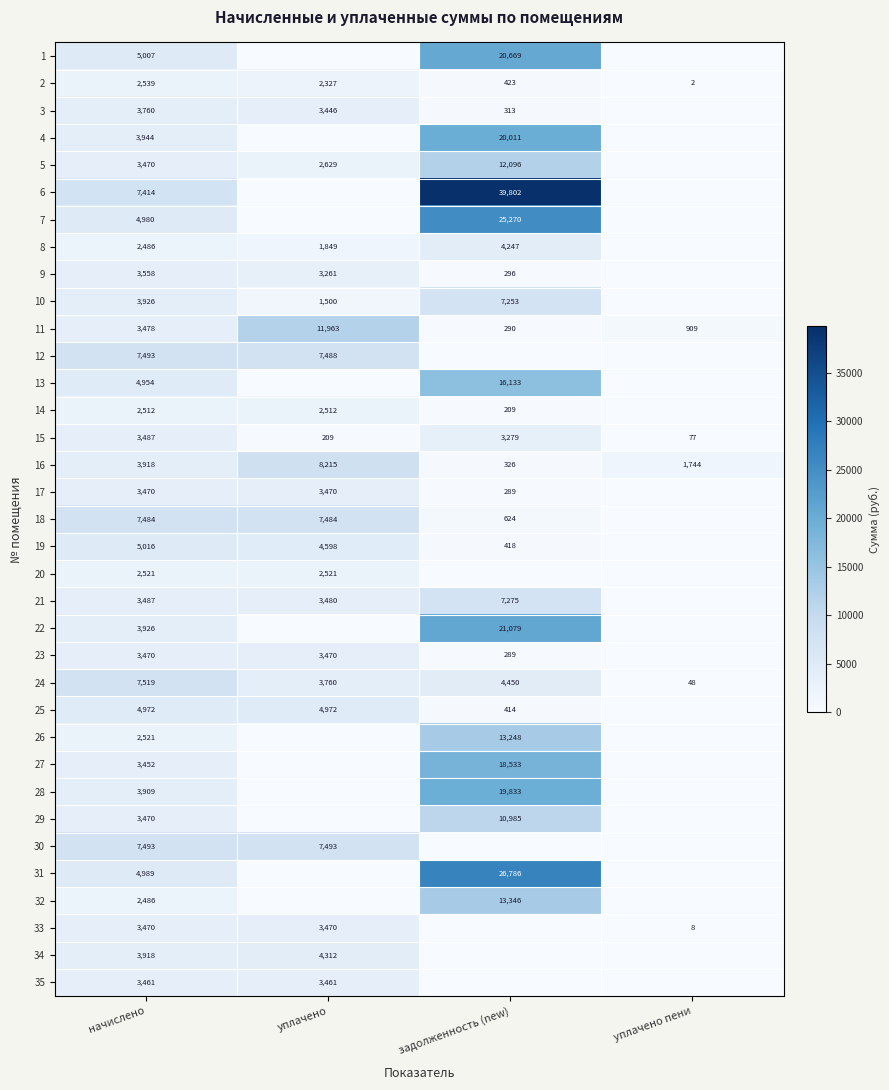

Rank the categories by 2 value from lowest to highest.

уплачено пени, задолженность (new), уплачено, начислено